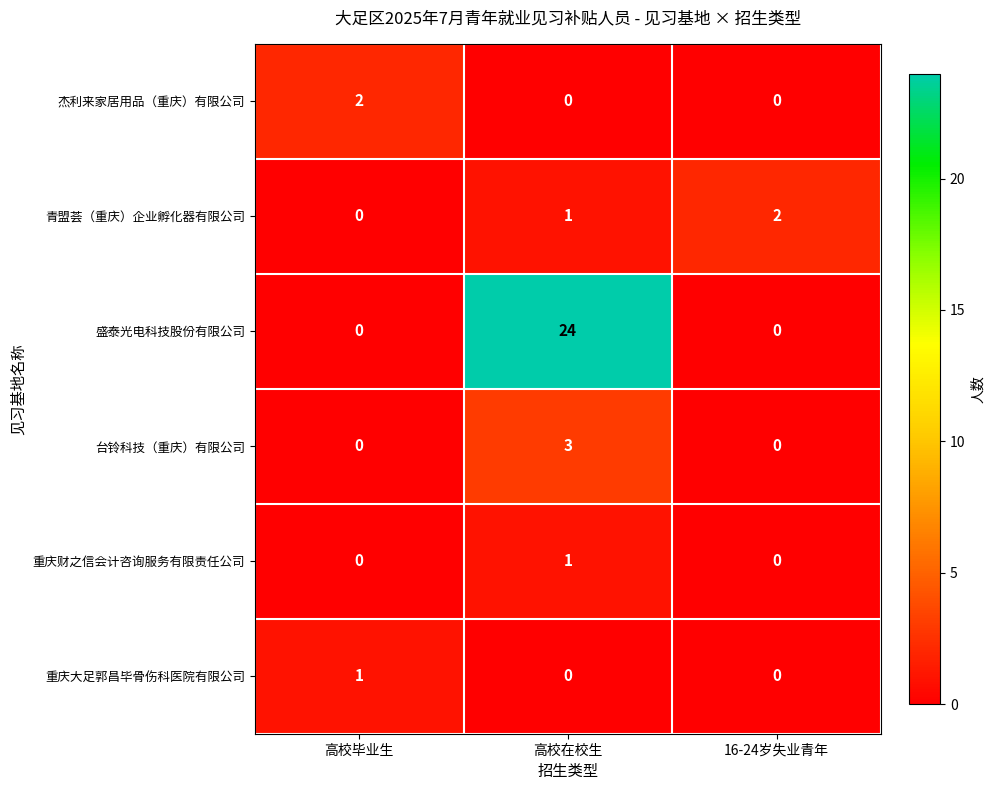

Between 高校毕业生 and 高校在校生, which series saw the biggest shift?

盛泰光电科技股份有限公司